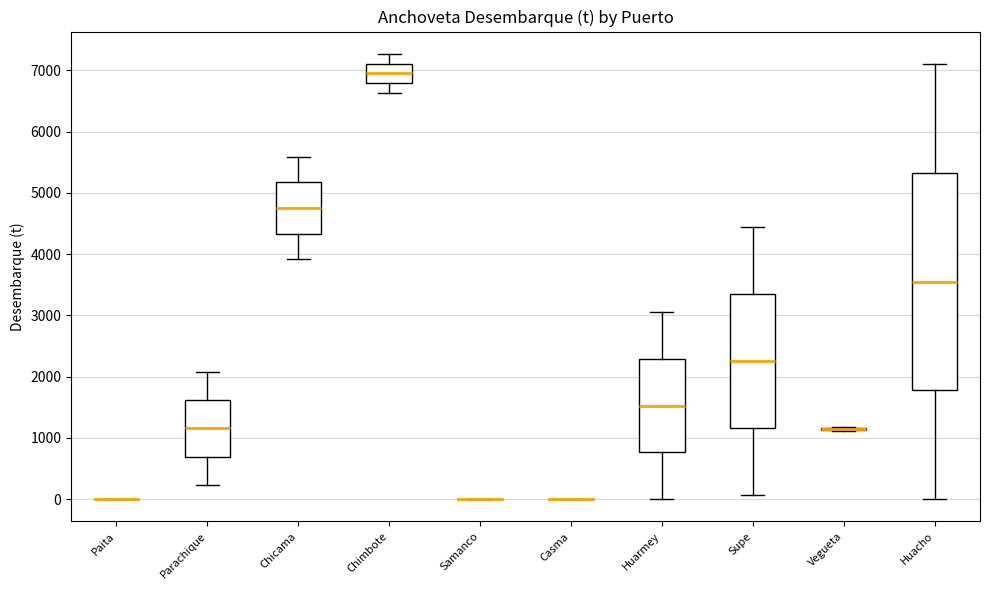

Reading left to right, read every box against the y-axis: the position of its median line, the range the box covers, and the ends of its whiskers. The values are not printed on the chart, so give them approximately, as read against the axis.

Paita: box collapsed to a line at 0, whiskers 0 to 0
Parachique: median 1200, box 700 to 1600, whiskers 200 to 2100
Chicama: median 4800, box 4300 to 5200, whiskers 3900 to 5600
Chimbote: median 7000, box 6800 to 7100, whiskers 6600 to 7300
Samanco: box collapsed to a line at 0, whiskers 0 to 0
Casma: box collapsed to a line at 0, whiskers 0 to 0
Huarmey: median 1500, box 800 to 2300, whiskers 0 to 3100
Supe: median 2300, box 1200 to 3400, whiskers 100 to 4500
Vegueta: box collapsed to a line at 1200, whiskers 1100 to 1200
Huacho: median 3600, box 1800 to 5300, whiskers 0 to 7100